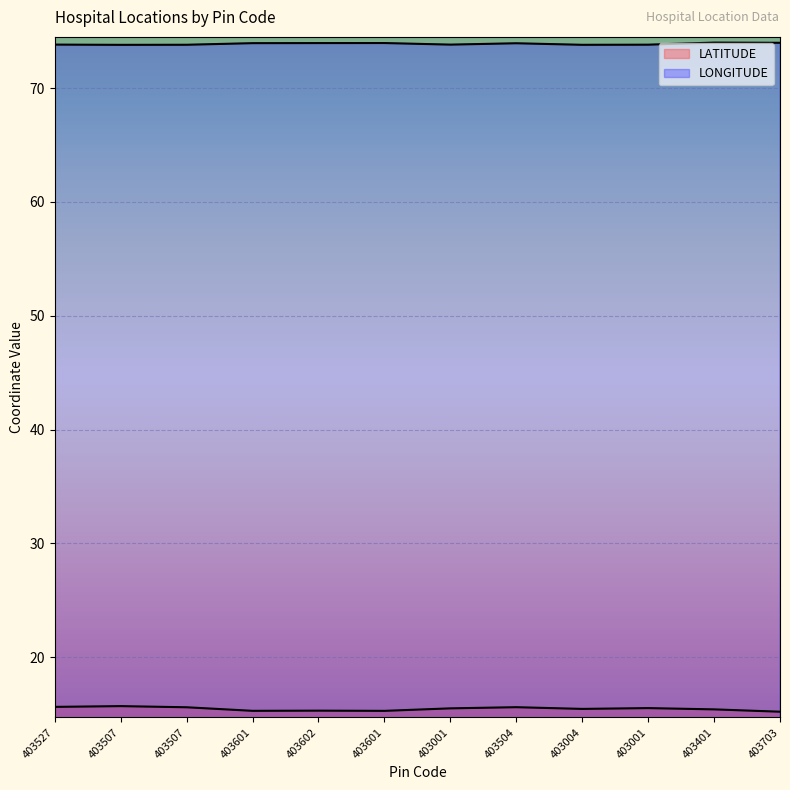

Is it true that LONGITUDE equals 73.9 at 403504?

True